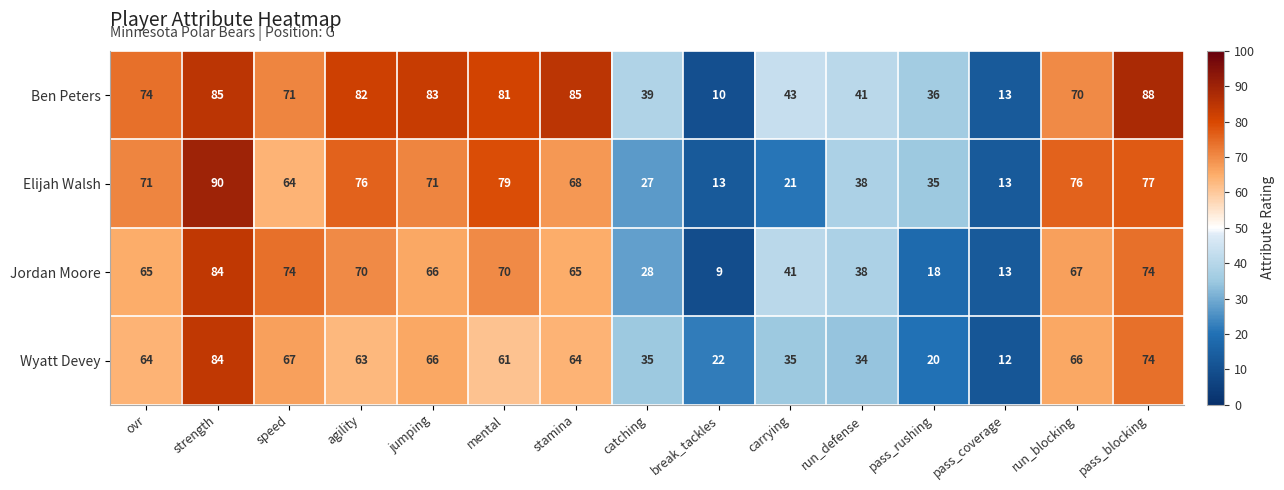

What is the difference between the maximum and minimum values in the Ben Peters series?

78